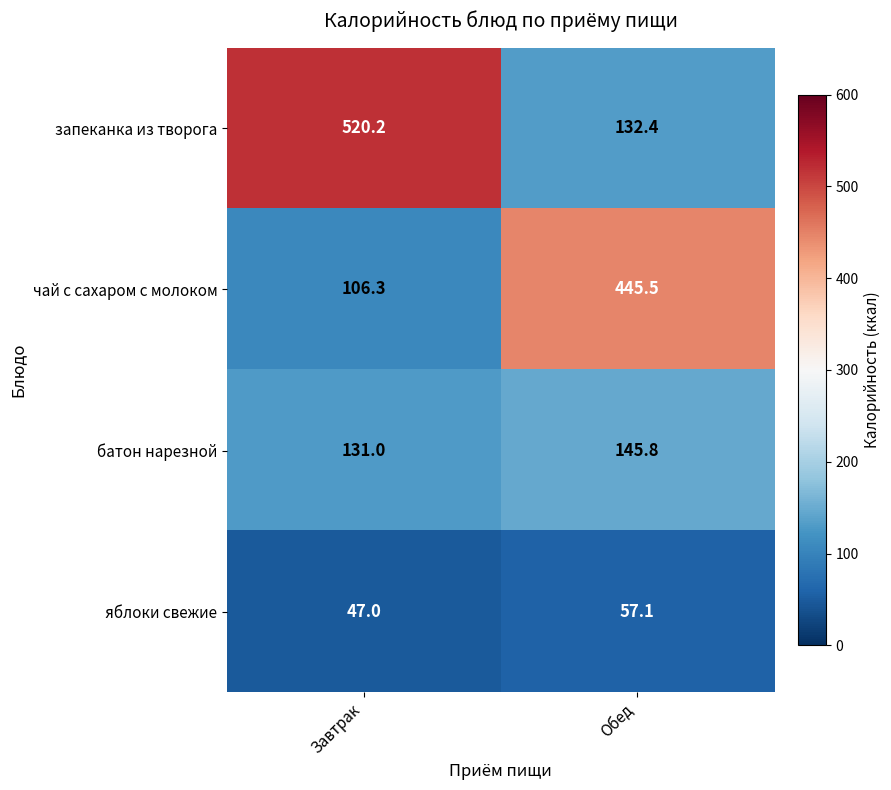

Which series changed the most between Завтрак and Обед?

запеканка из творога